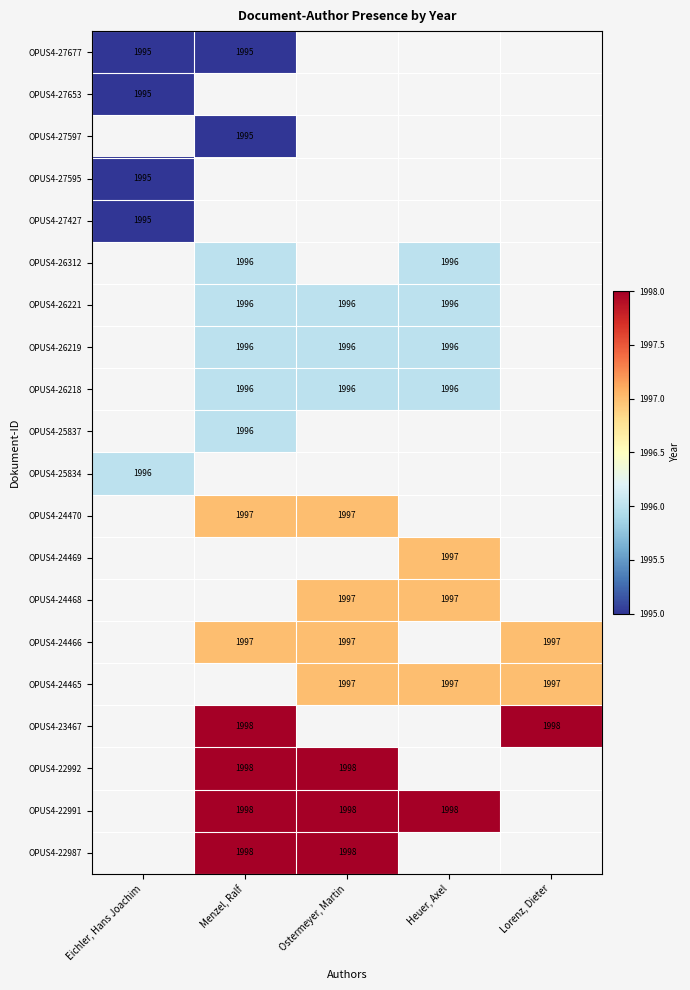

At which category does the chart reach its minimum across all series?

Eichler, Hans Joachim